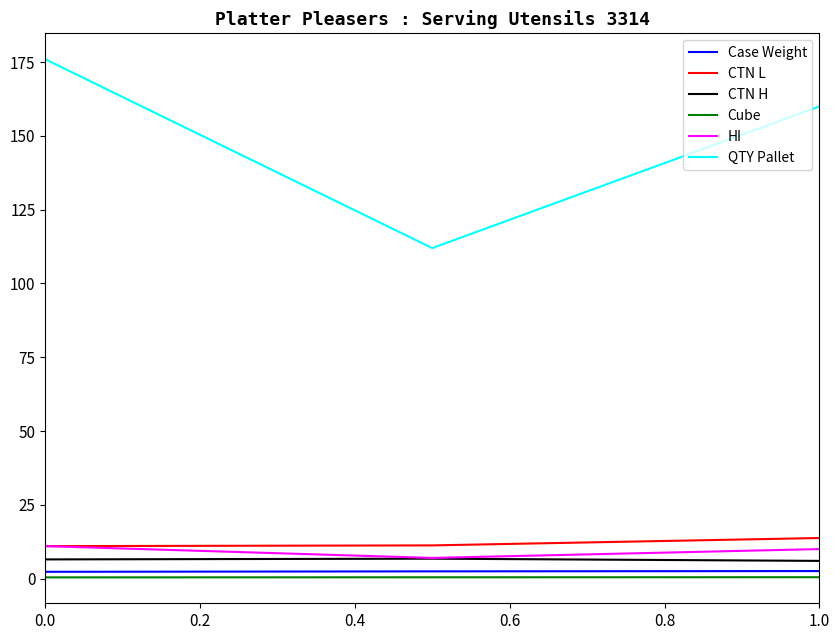

Which series has the largest total across all categories?

QTY Pallet